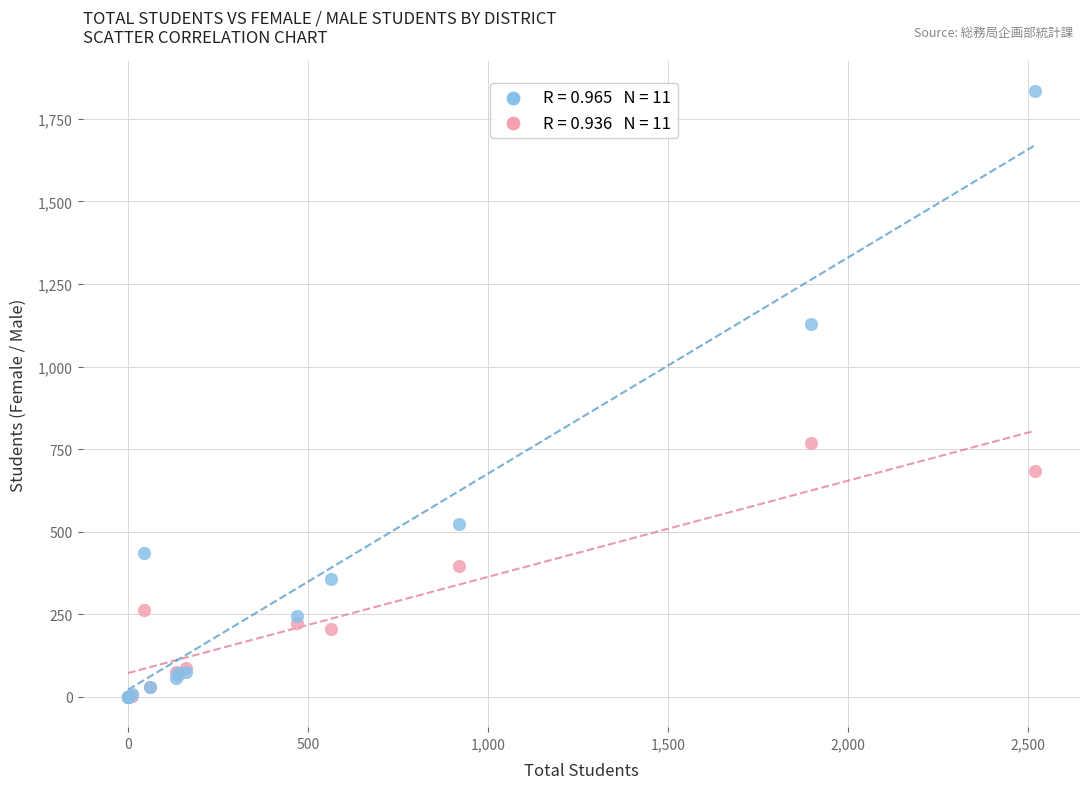

Across all series, what Y value is closest to 916?

769